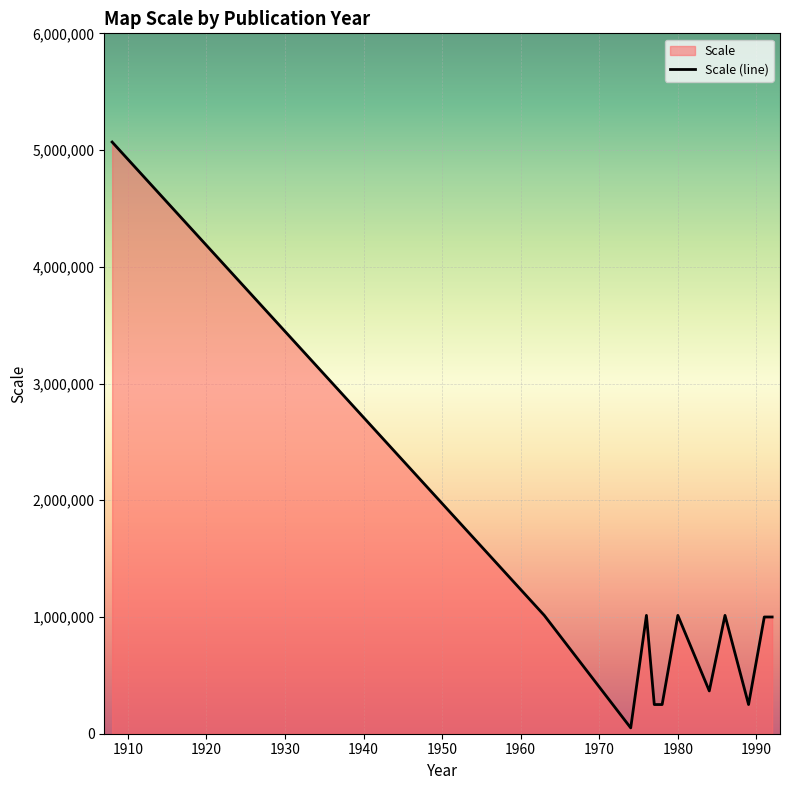

What is the minimum value shown in the chart?

50000.0